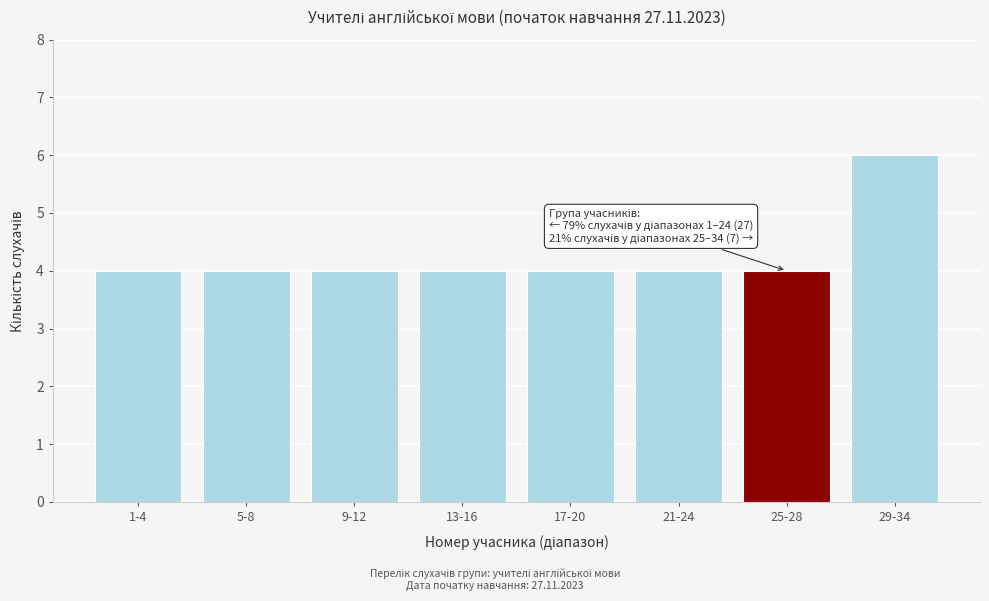

Reading right to left, transcribe all the data shown in this chart.

6	4	4	4	4	4	4	4